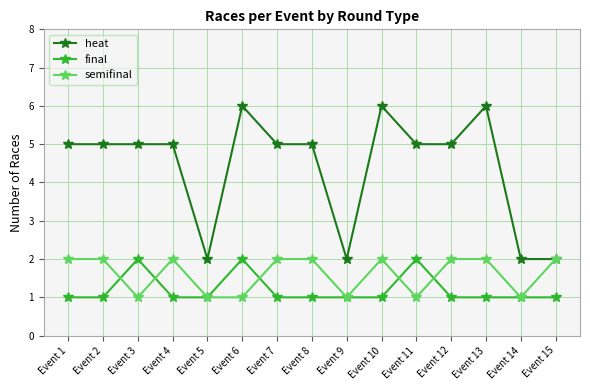

At Event 10, list the series in order from largest to smallest.

heat, semifinal, final